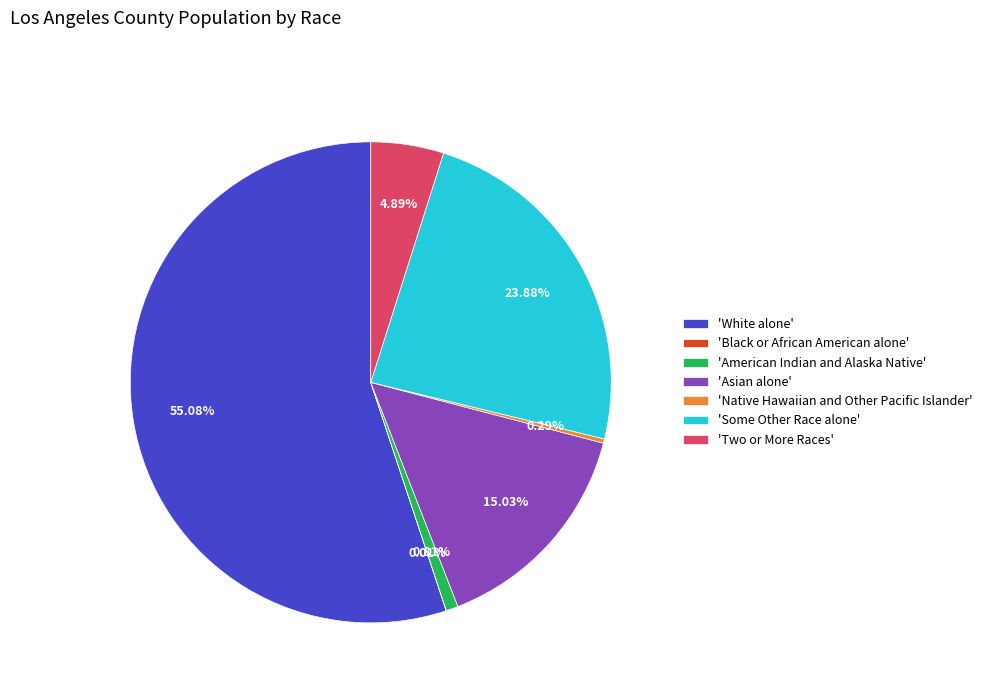

Which slice is the largest?

'White alone'